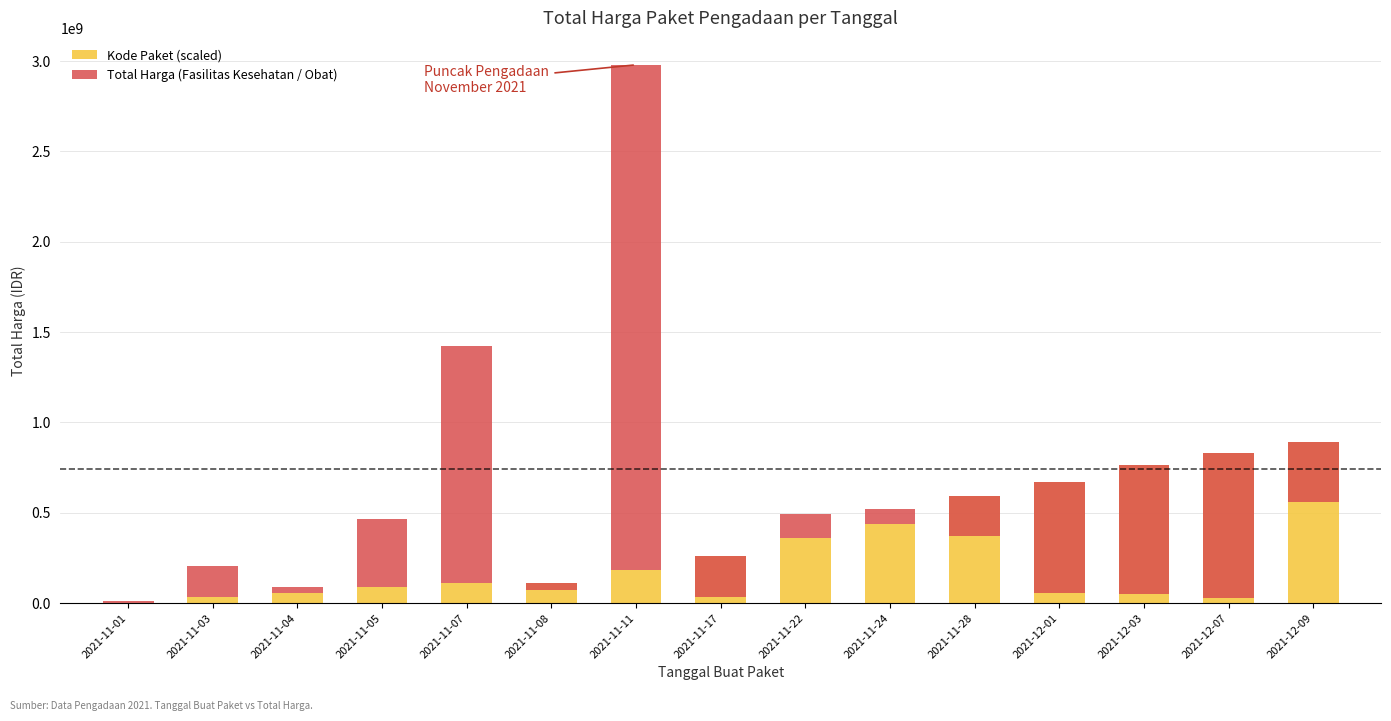

What is the label of the 2nd bar from the left?

2021-11-03